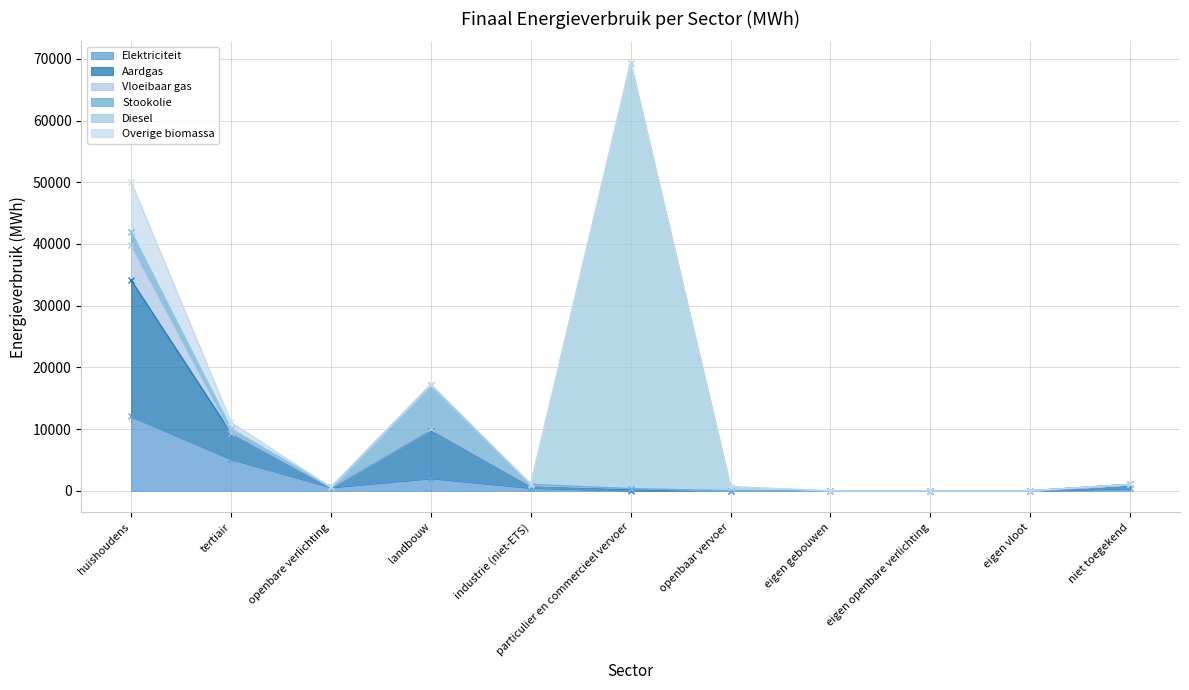

What is the difference between the Diesel values at eigen gebouwen and openbaar vervoer?

651.0